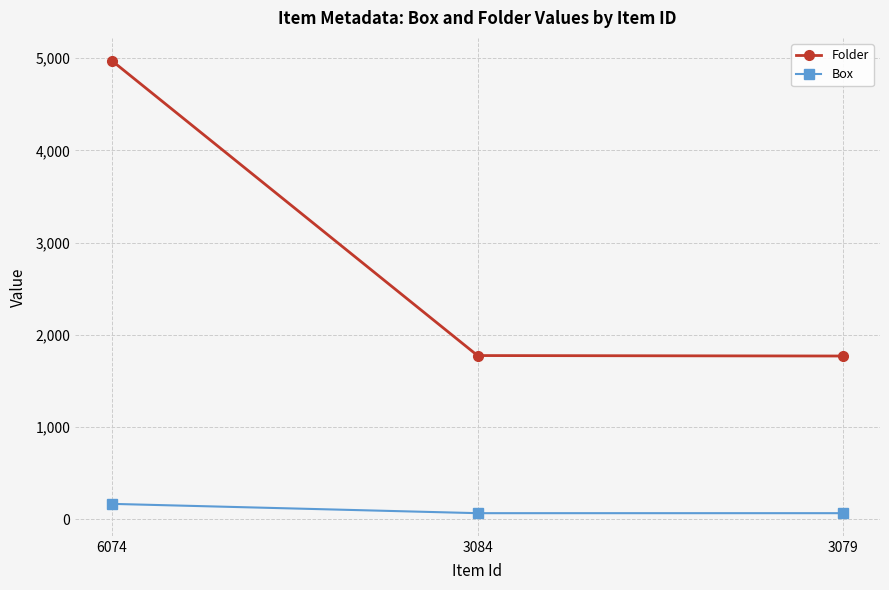

What is the value of the Box point at the 1st from the left?

167